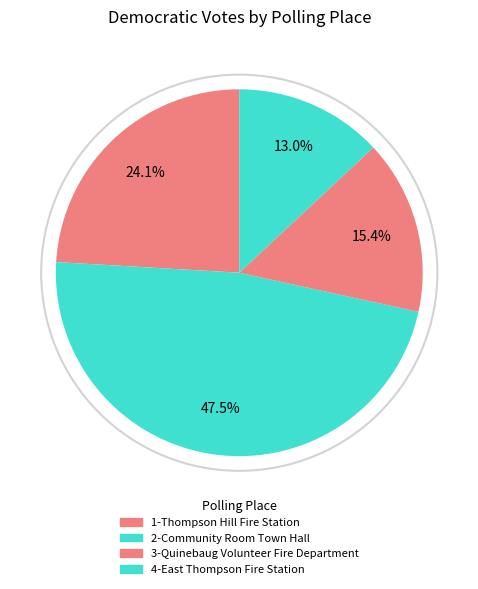

Which category has the smallest portion of the pie?

4-East Thompson Fire Station